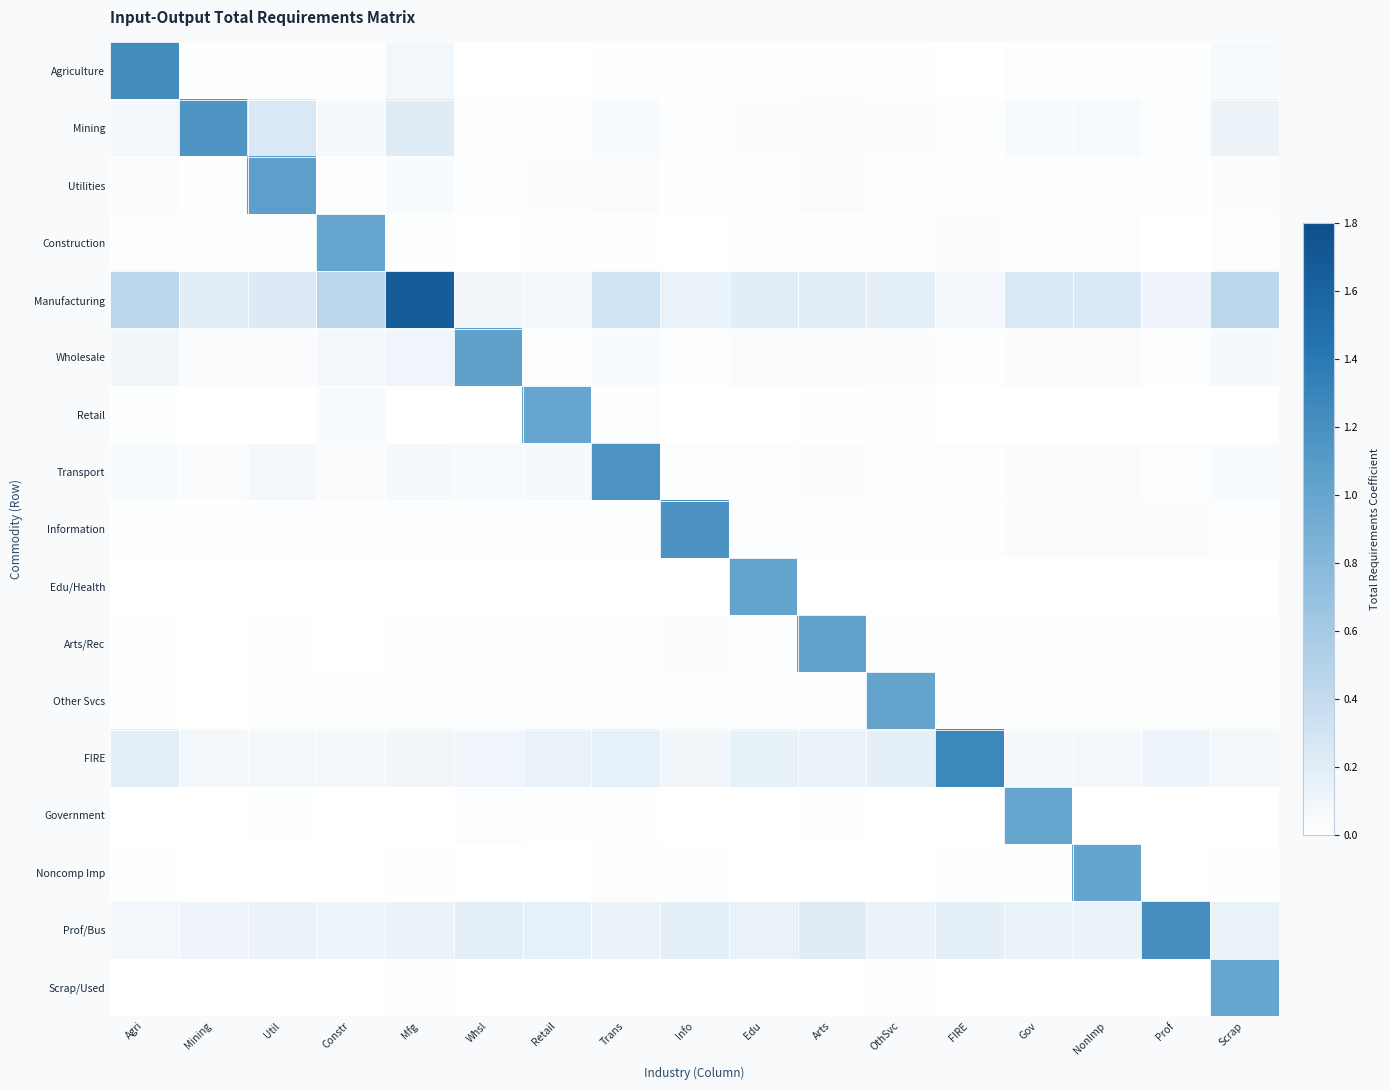

Which series has the largest range (max minus min)?

Manufacturing